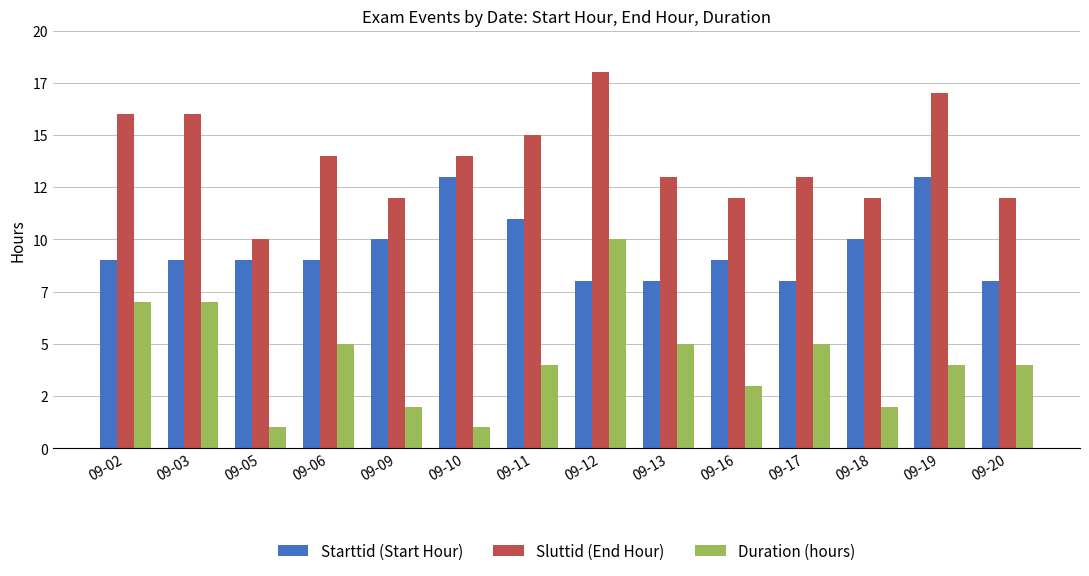

What is the greatest value displayed?

18